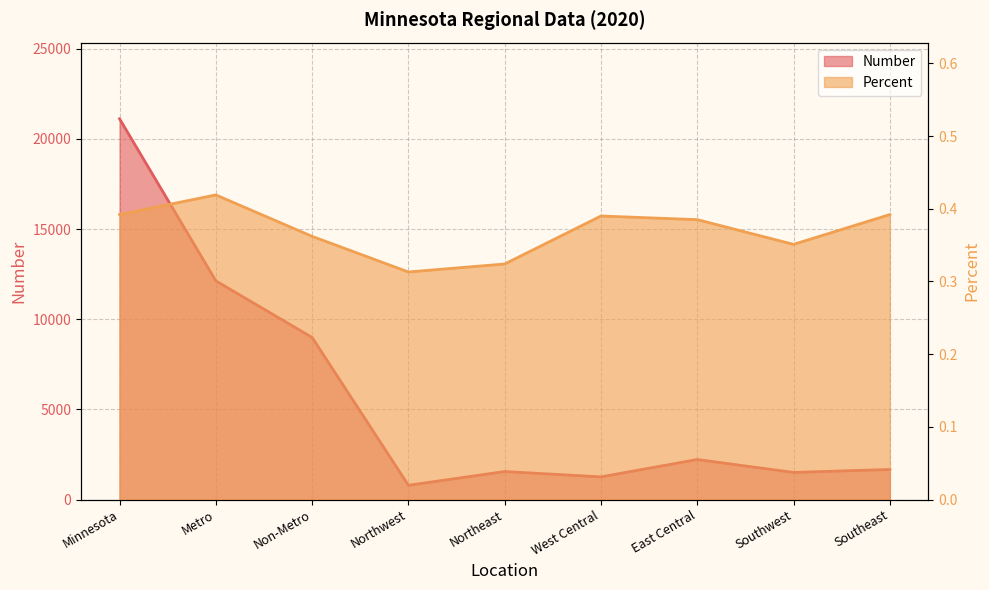

Where is the first local maximum for Percent?

Metro